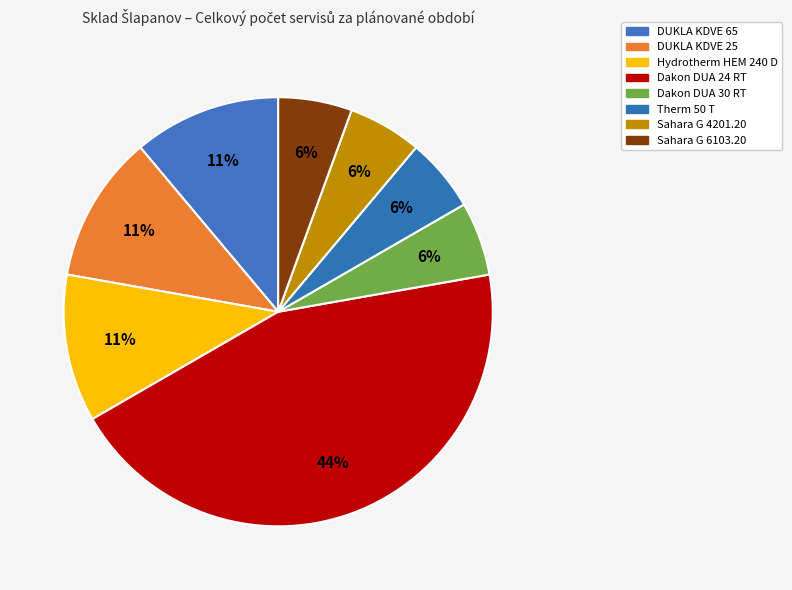

Rank the categories by value from lowest to highest.

Dakon DUA 30 RT, Therm 50 T, Sahara G 4201.20, Sahara G 6103.20, DUKLA KDVE 65, DUKLA KDVE 25, Hydrotherm HEM 240 D, Dakon DUA 24 RT